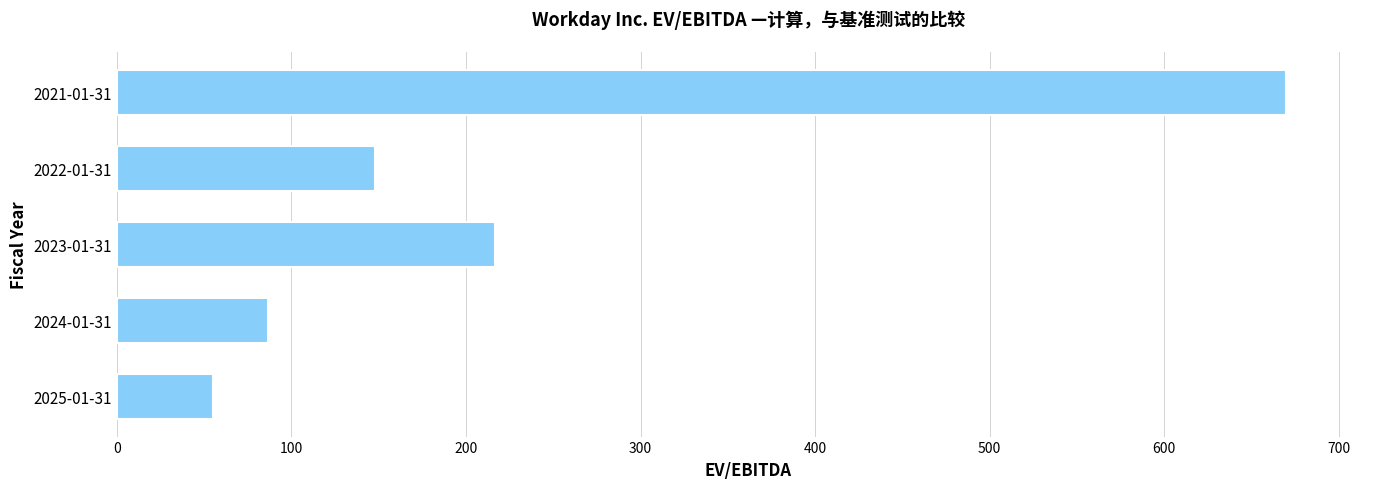

What is the maximum value shown in the chart?

670.0